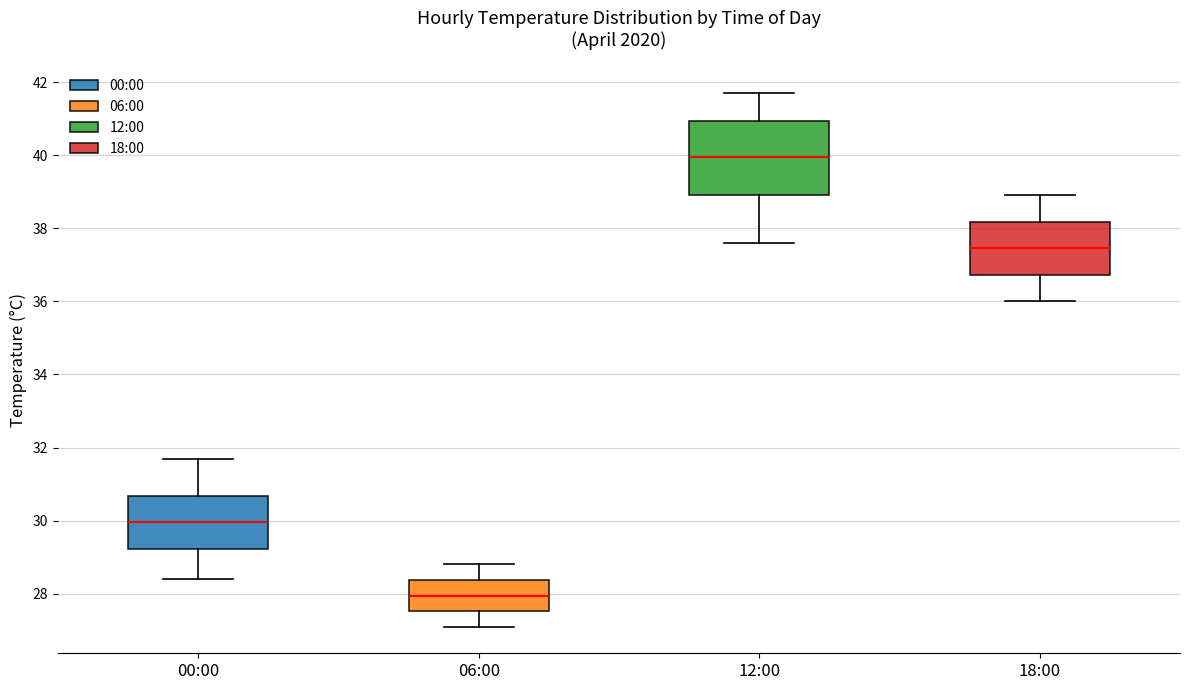

Reading left to right, read every box against the y-axis: the position of its median line, the range the box covers, and the ends of its whiskers. The values are not printed on the chart, so give them approximately, as read against the axis.

00:00: median 30.0, box 29.2 to 30.6, whiskers 28.4 to 31.8
06:00: median 28.0, box 27.6 to 28.4, whiskers 27.2 to 28.8
12:00: median 40.0, box 39.0 to 41.0, whiskers 37.6 to 41.8
18:00: median 37.4, box 36.8 to 38.2, whiskers 36.0 to 39.0